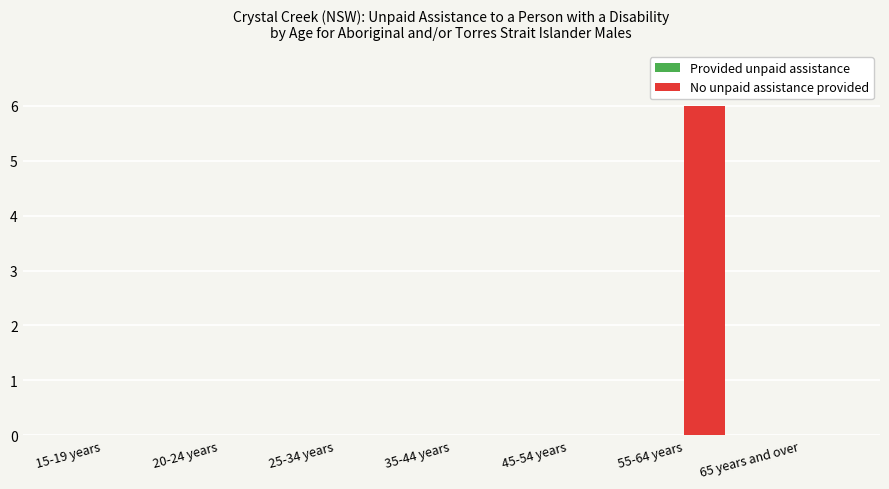

Is it true that the value at 15-19 years is 0?

True